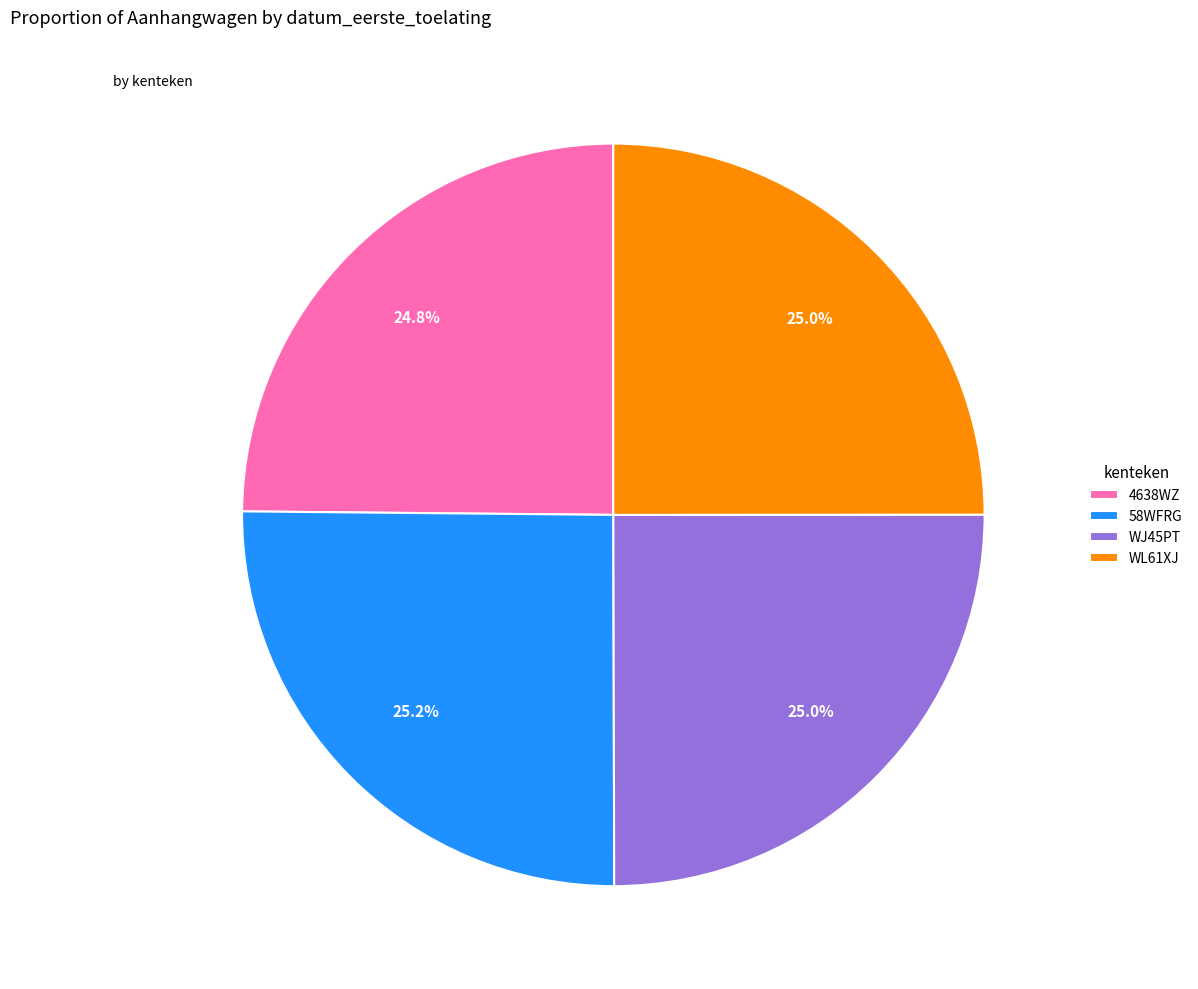

To the nearest percent, what percentage of the pie is 4638WZ?

25%